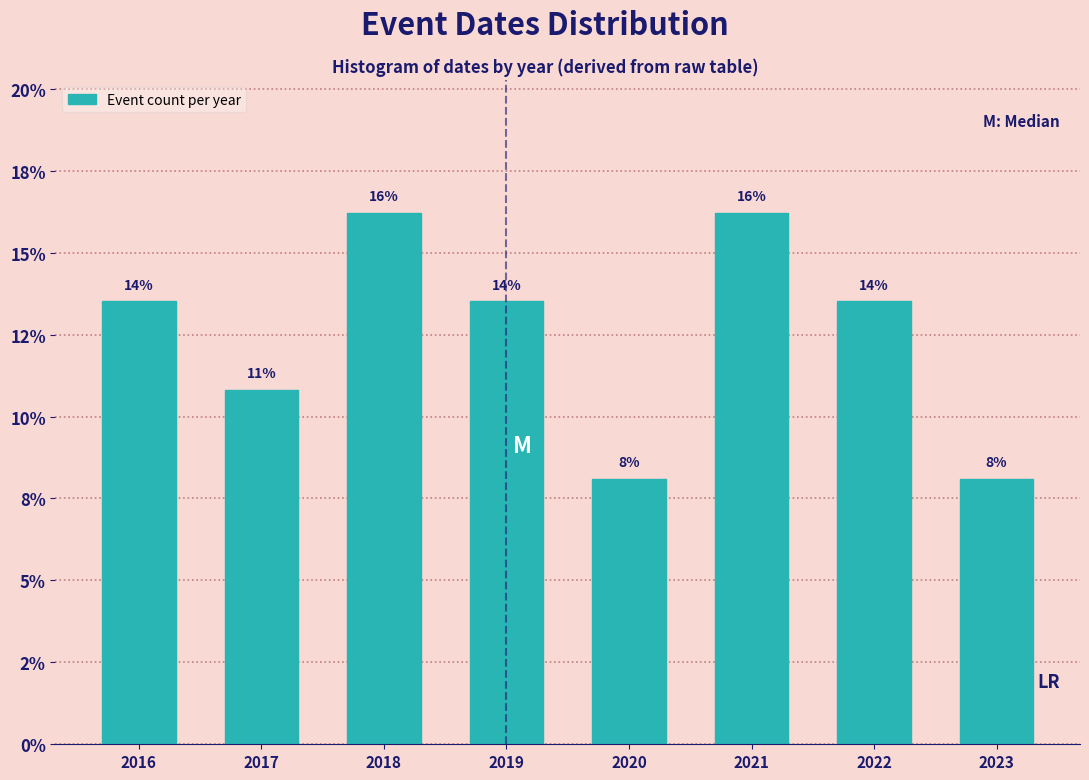

Does the chart contain any negative values?

No